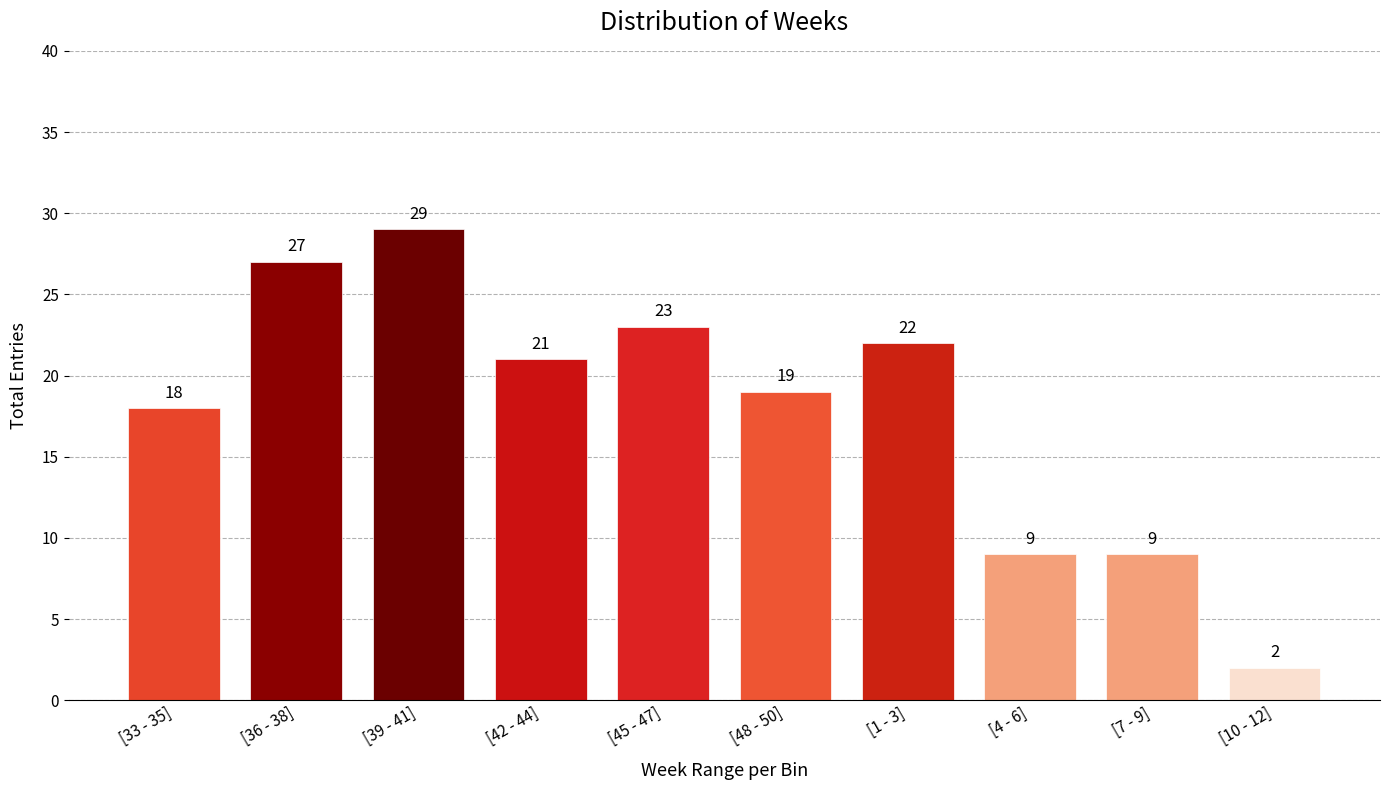

Reading left to right, what are all the values shown in this chart?

18	27	29	21	23	19	22	9	9	2